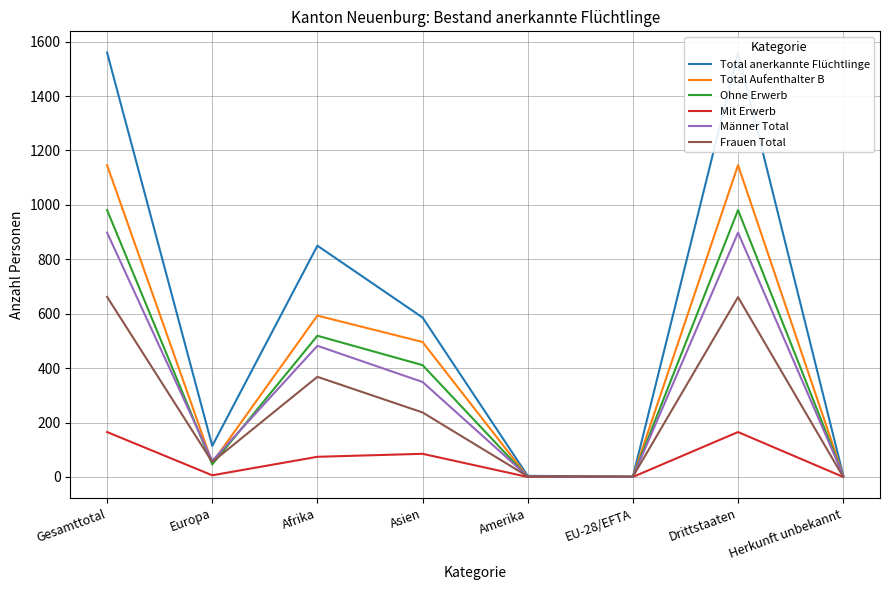

Which series has the widest spread of values?

Total anerkannte Flüchtlinge